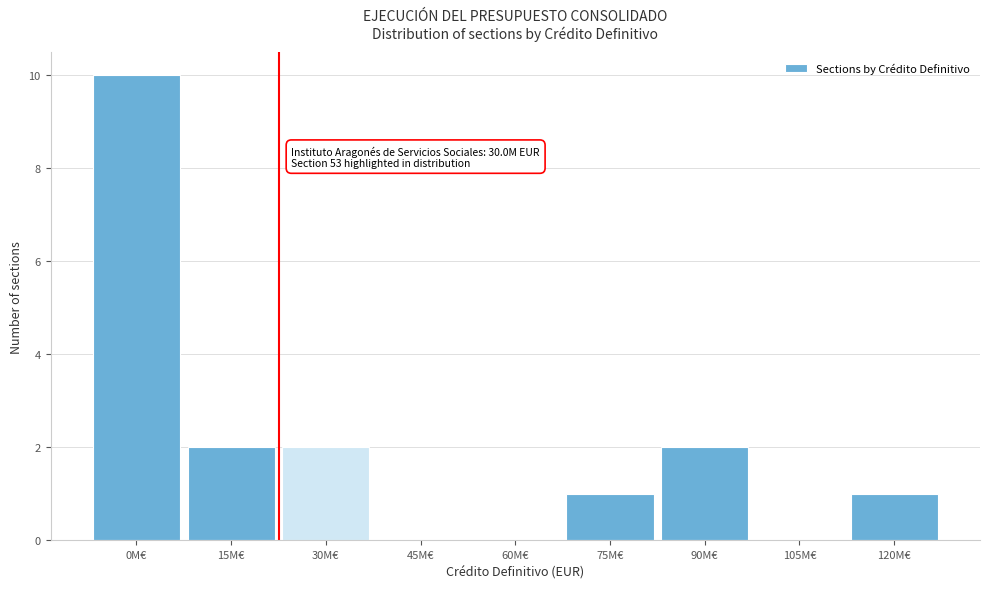

Reading left to right, list all the values displayed in this chart.

0M€=10	15M€=2	30M€=2	45M€=0	60M€=0	75M€=1	90M€=2	105M€=0	120M€=1